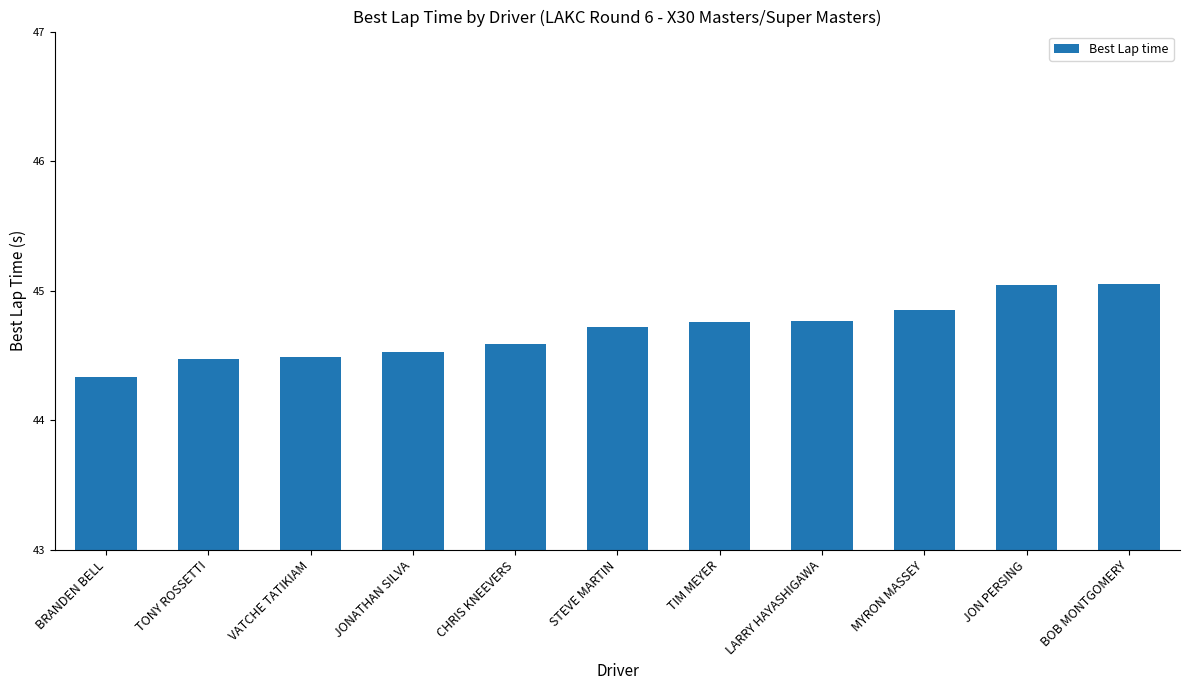

What is the ratio of the value at BRANDEN BELL to the value at CHRIS KNEEVERS?

1.0